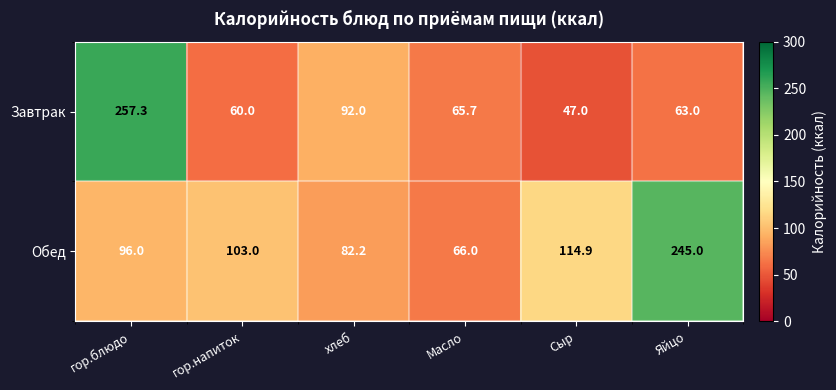

Where does the Завтрак series first go above 65?

гор.блюдо